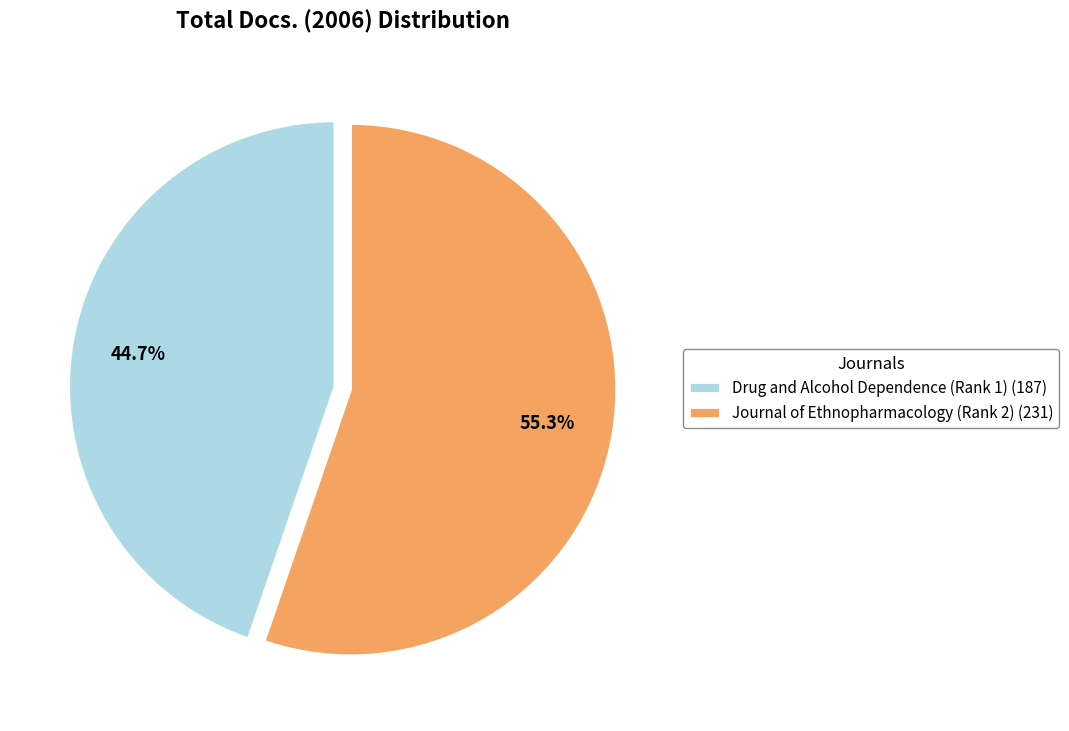

True or false: Drug and Alcohol Dependence (Rank 1) accounts for 45% of the total.

True